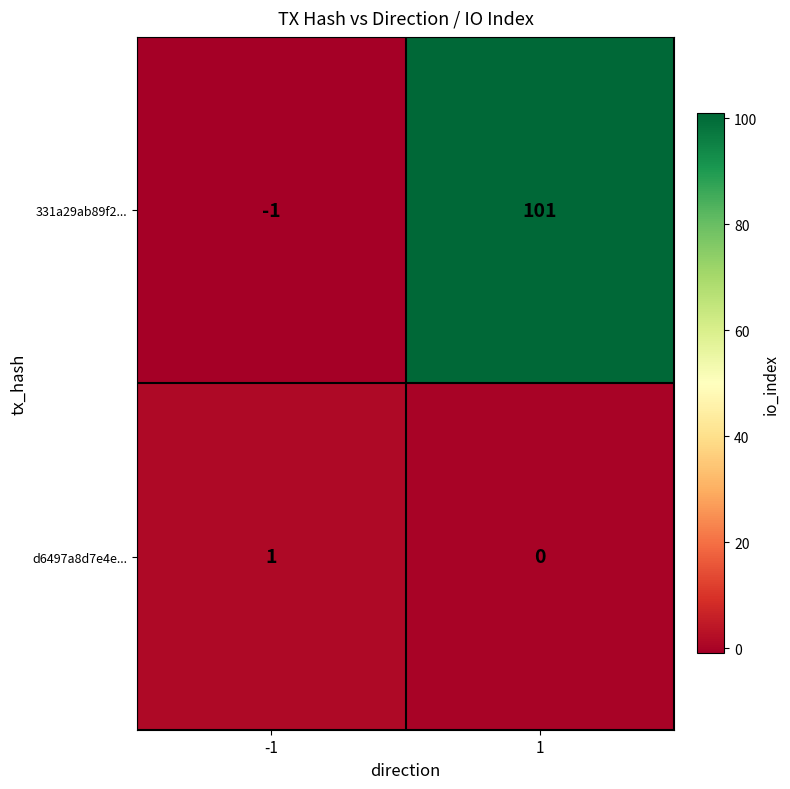

Rank the series by their maximum value, from highest to lowest.

331a29ab89f2..., d6497a8d7e4e...